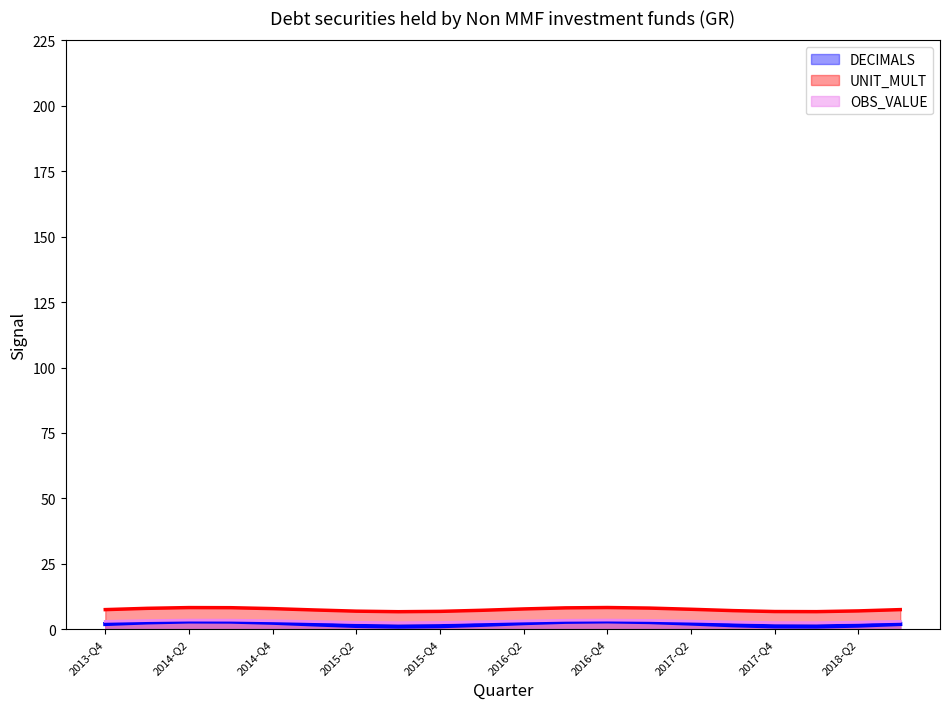

What is the total value across all series at 2017-Q4?

10.4